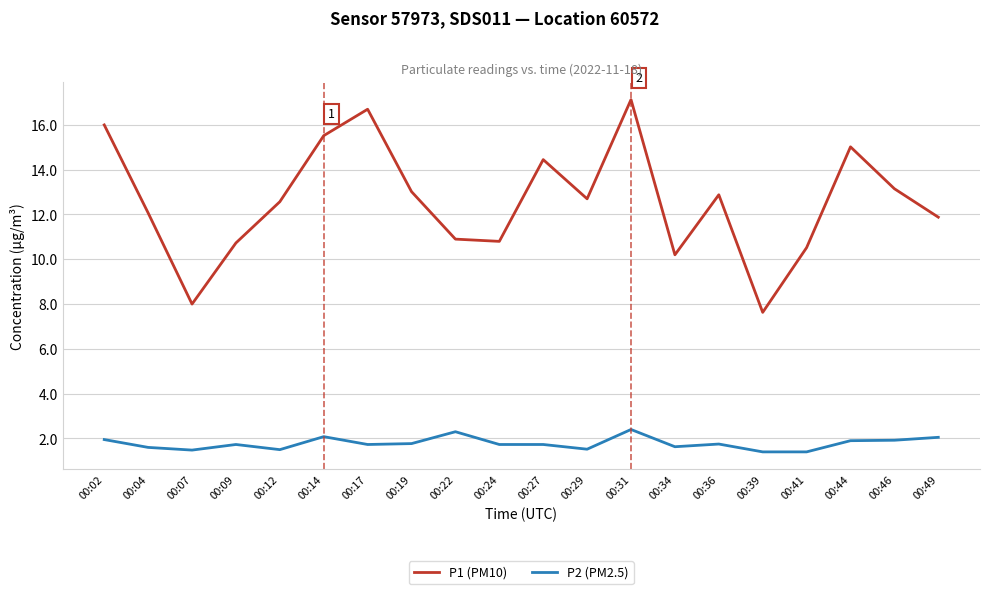

What is the spread (max minus min) of values at 00:17?

15.0